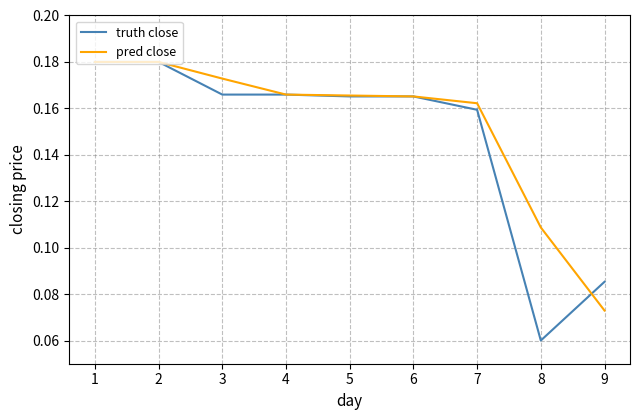

Between 2 and 8, which series saw the biggest shift?

truth close